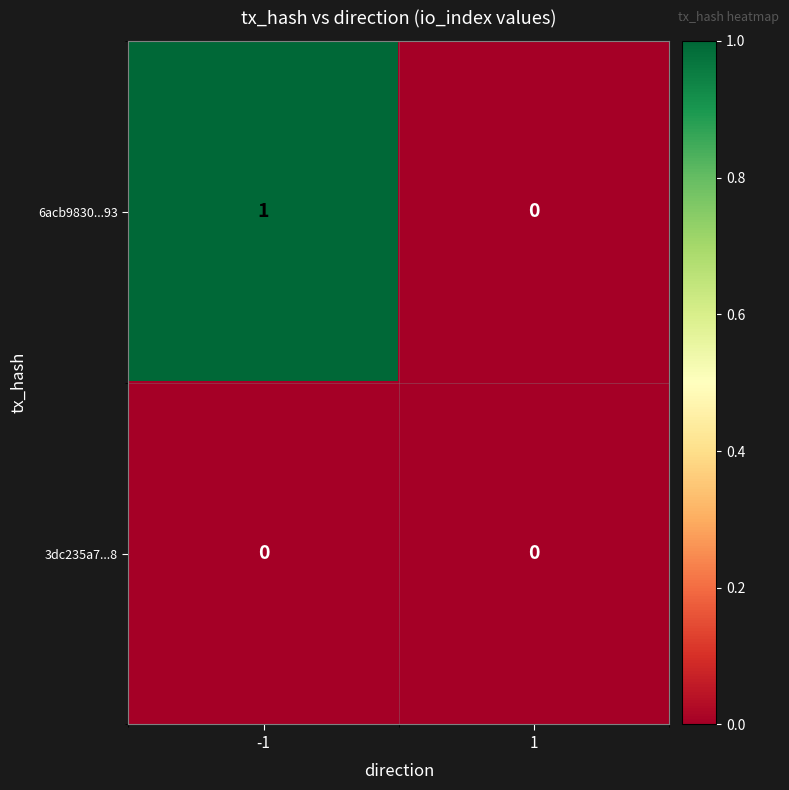

Is it true that 3dc235a7...8 equals 0 at -1?

True